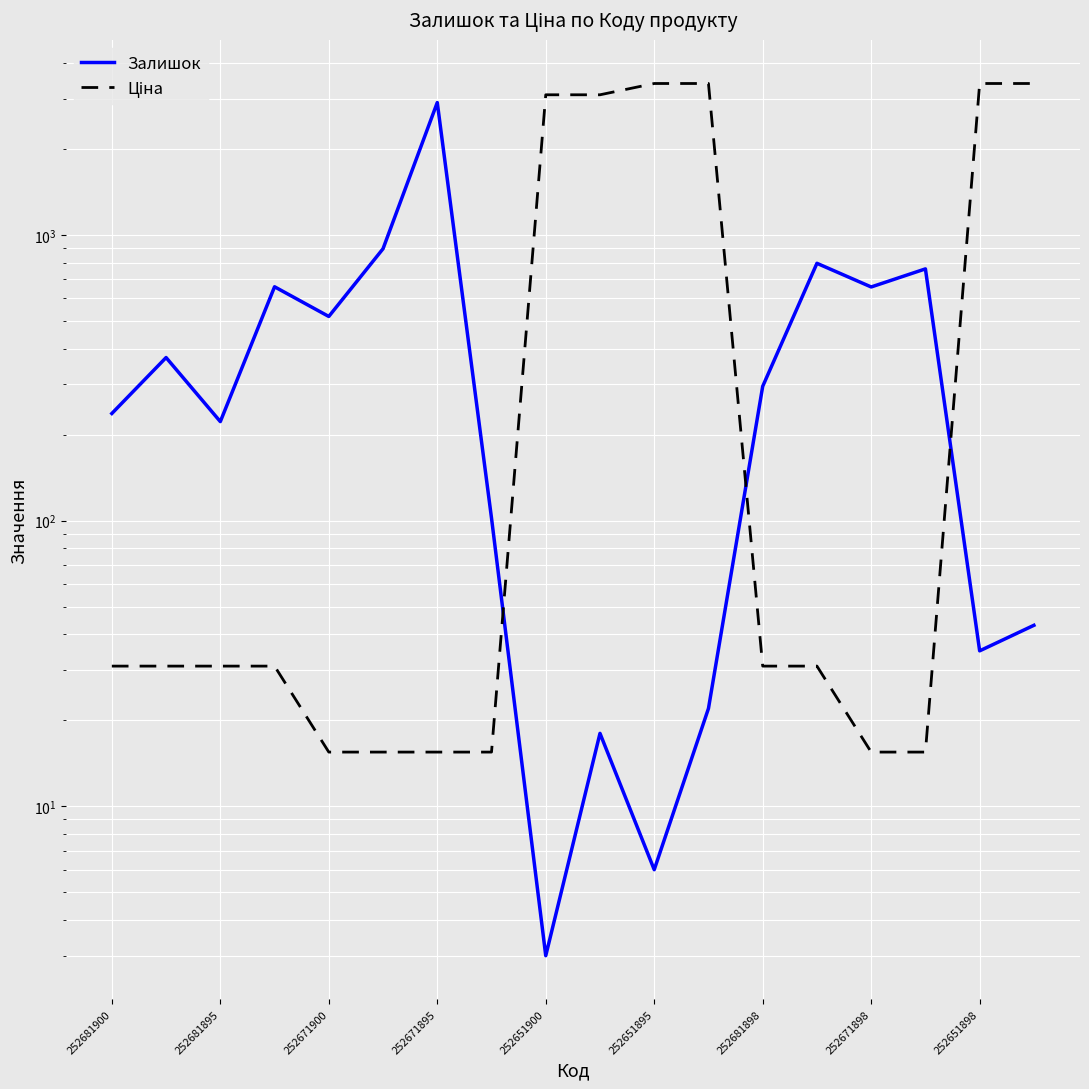

The value of Залишок at 252671900 is 902.5. True or false?

False